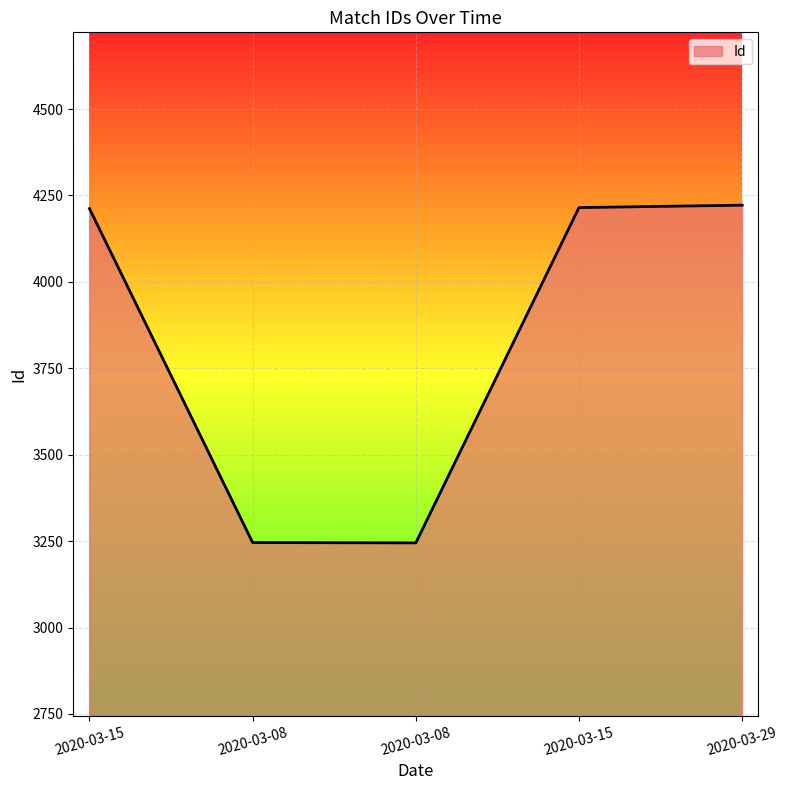

Count the number of categories in the chart.

5